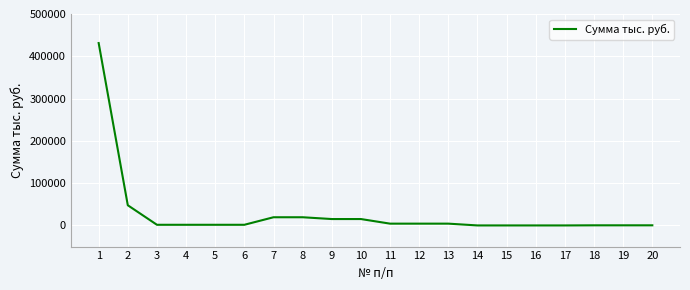

Does the chart display data point markers on the line(s)?

No